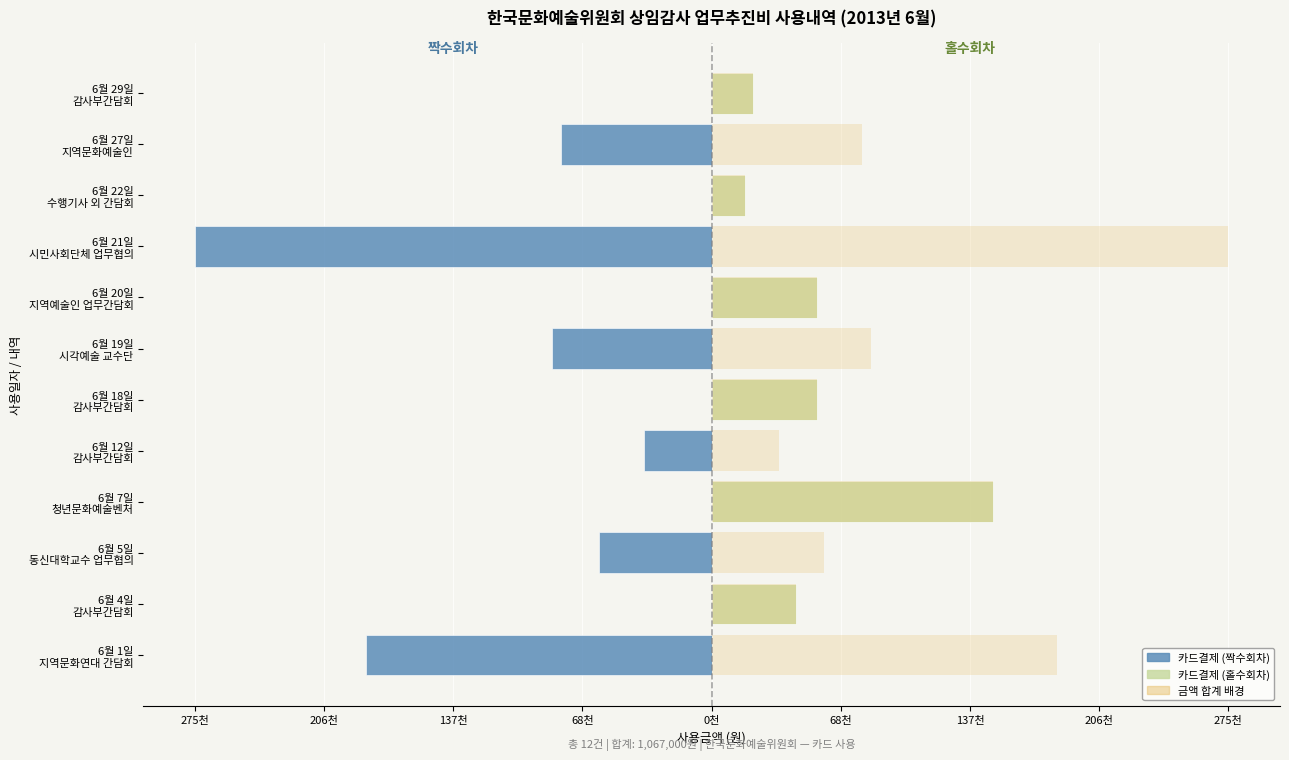

Which series has the largest total across all categories?

금액 합계 배경